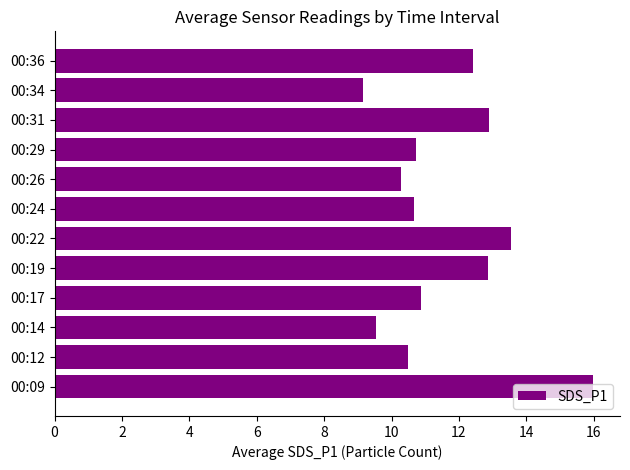

The chart shows a value of 20.1 at 00:22. True or false?

False